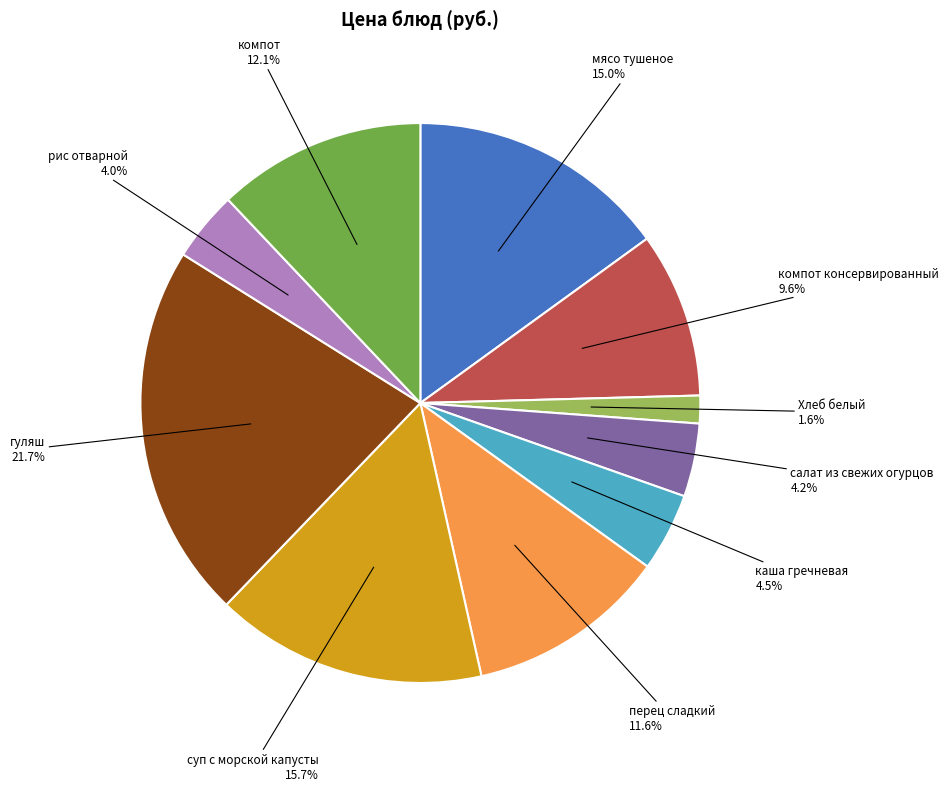

Does any single category account for the majority?

No